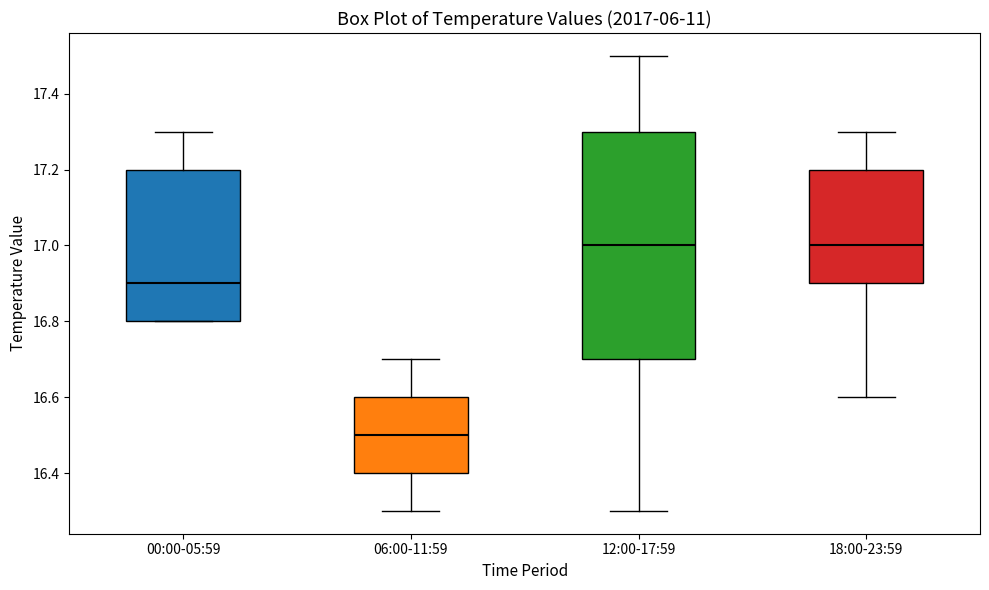

Reading left to right, read every box against the y-axis: the position of its median line, the range the box covers, and the ends of its whiskers. The values are not printed on the chart, so give them approximately, as read against the axis.

00:00-05:59: median 16.9, box 16.8 to 17.2, whiskers 16.8 to 17.3
06:00-11:59: median 16.5, box 16.4 to 16.6, whiskers 16.3 to 16.7
12:00-17:59: median 17.0, box 16.7 to 17.3, whiskers 16.3 to 17.5
18:00-23:59: median 17.0, box 16.9 to 17.2, whiskers 16.6 to 17.3